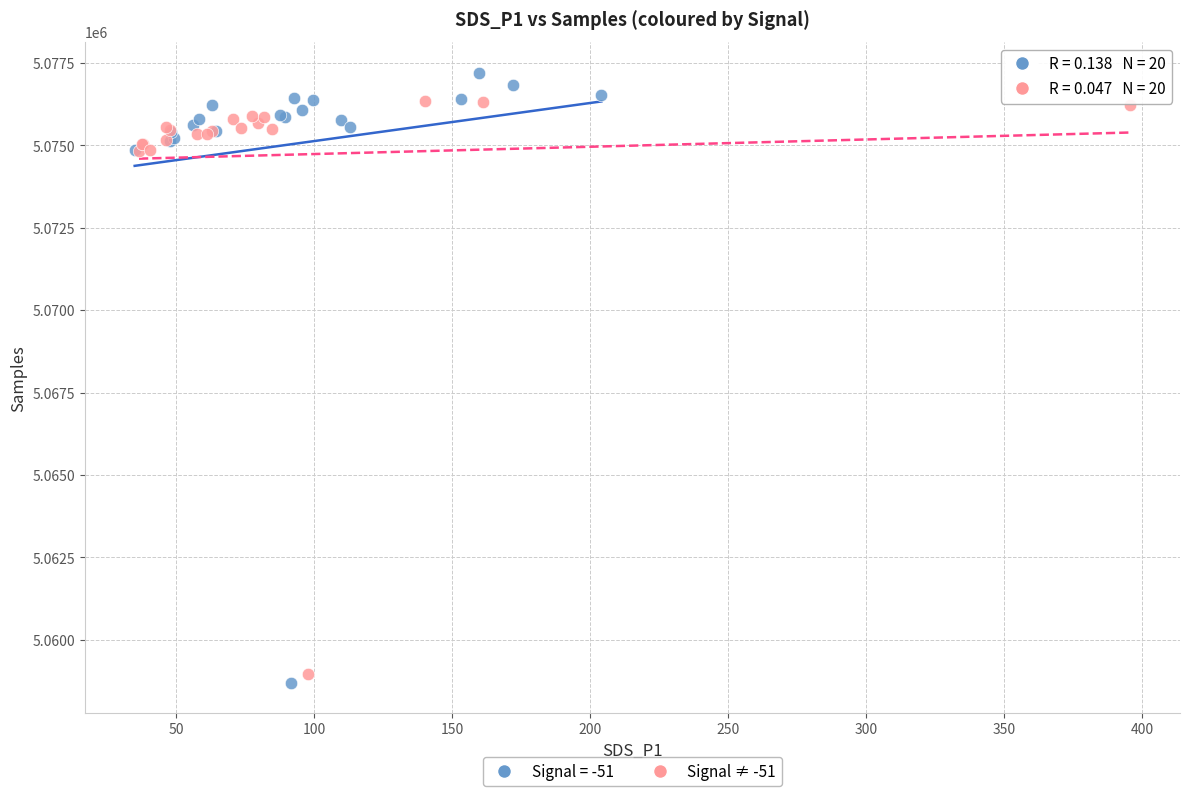

What are all the series names shown in the legend?

Signal = -51, Signal ≠ -51